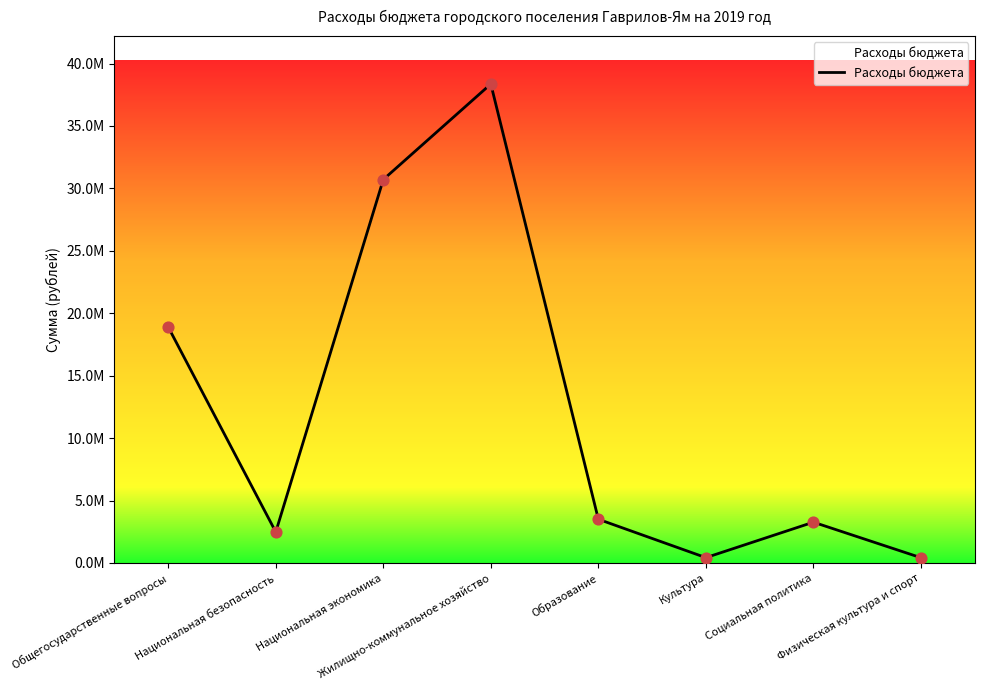

Between Жилищно-коммунальное хозяйство and Физическая культура и спорт, which is larger?

Жилищно-коммунальное хозяйство